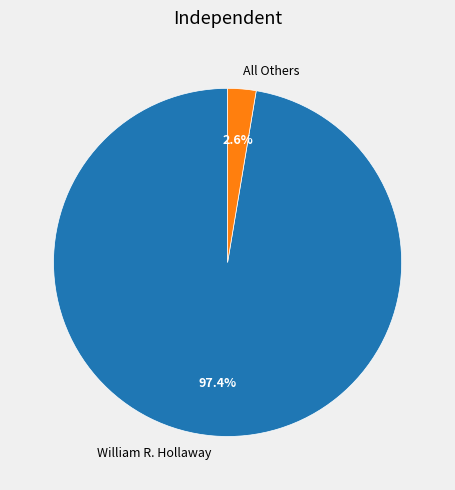

Rank the categories by value from highest to lowest.

William R. Hollaway, All Others